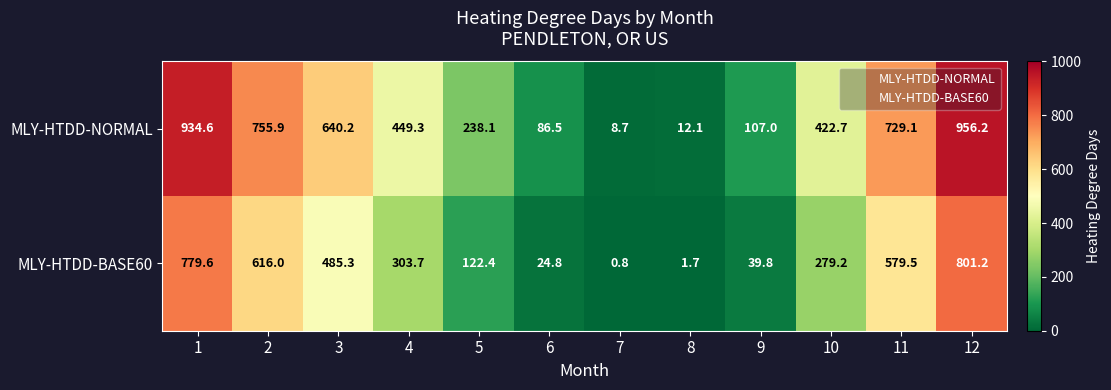

Reading left to right, list all the values displayed in this chart.

MLY-HTDD-NORMAL: 934.6	755.9	640.2	449.3	238.1	86.5	8.7	12.1	107.0	422.7	729.1	956.2
MLY-HTDD-BASE60: 779.6	616.0	485.3	303.7	122.4	24.8	0.8	1.7	39.8	279.2	579.5	801.2